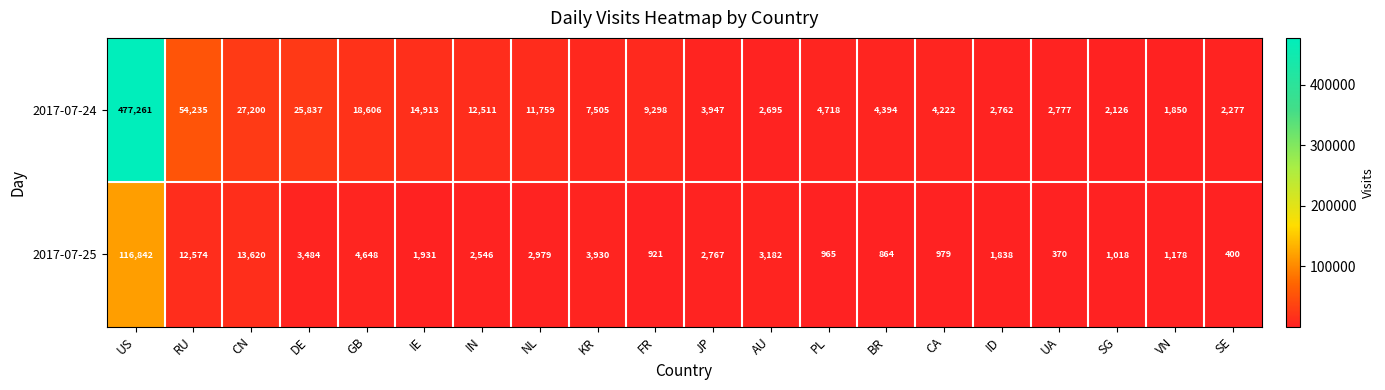

What is the difference between the 2017-07-25 values at JP and FR?

1846